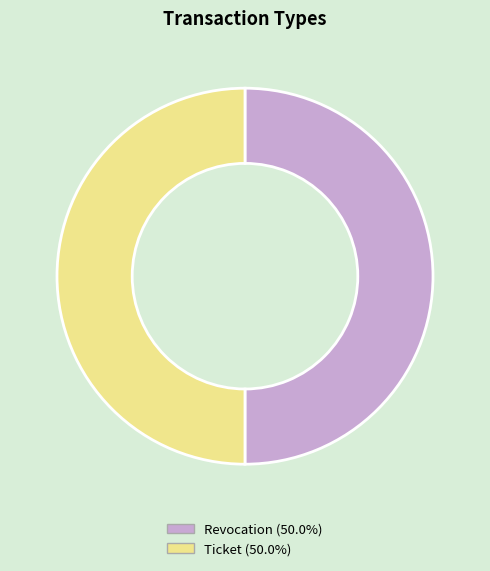

Approximately how many times larger is the value at Revocation compared to Ticket?

1.0